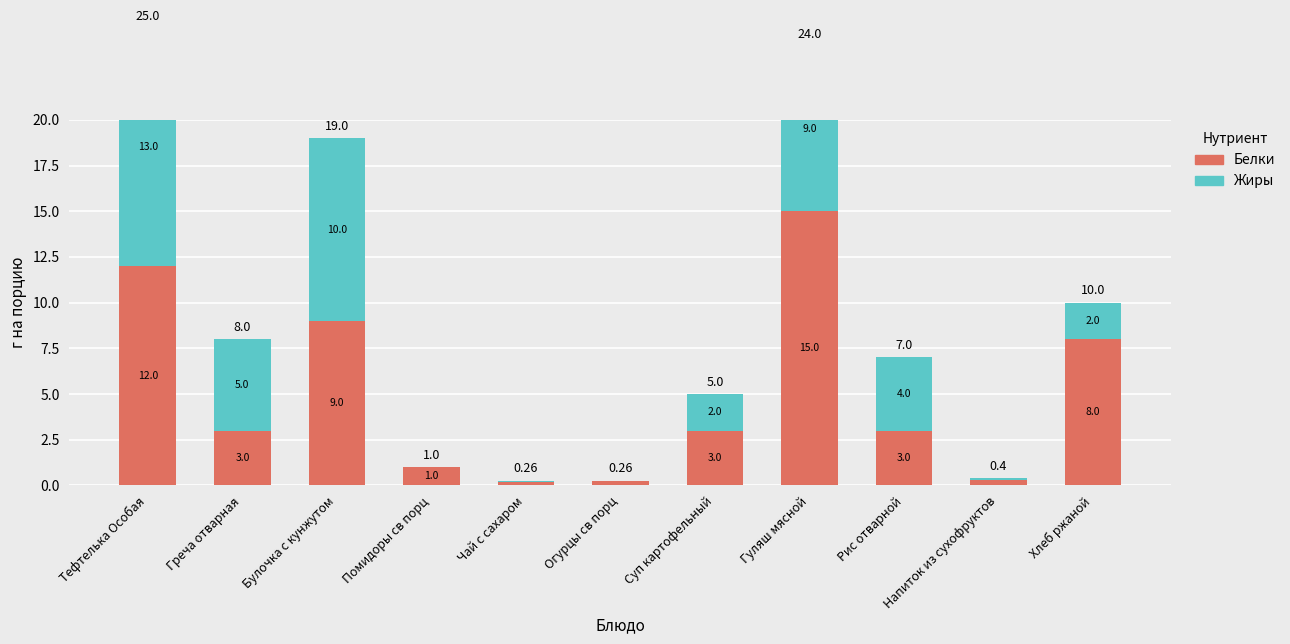

Rank the categories by Белки value from highest to lowest.

Гуляш мясной, Тефтелька Особая, Булочка с кунжутом, Хлеб ржаной, Греча отварная, Суп картофельный, Рис отварной, Помидоры св порц, Напиток из сухофруктов, Огурцы св порц, Чай с сахаром